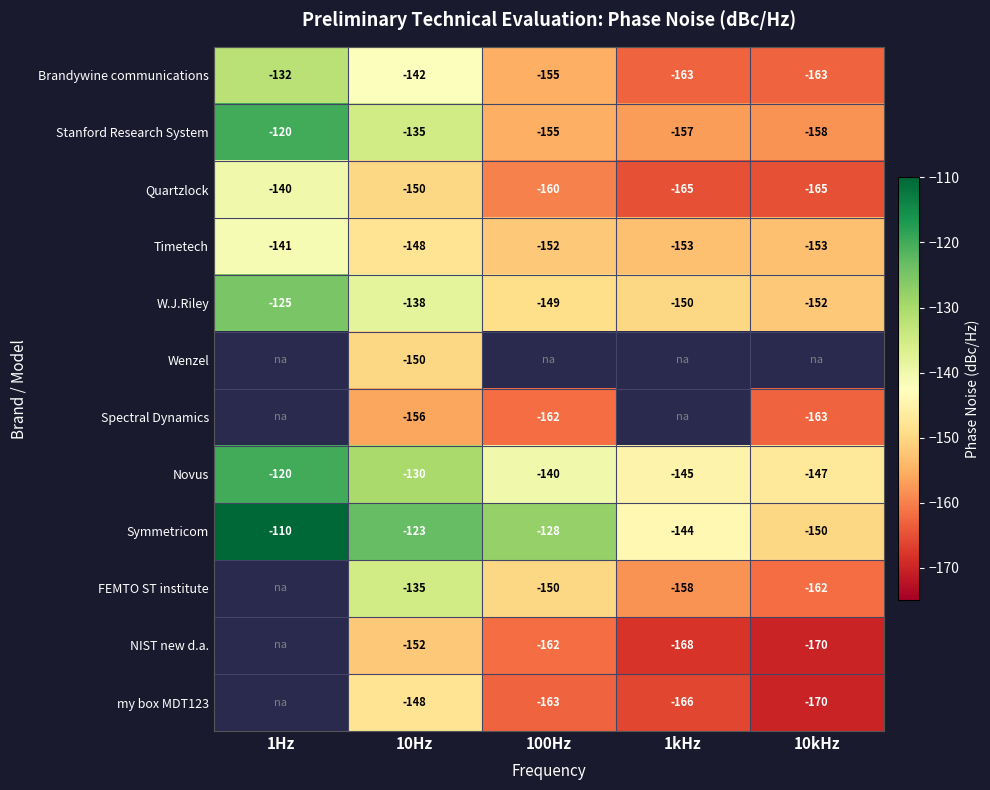

What is the difference between the Brandywine communications values at 100Hz and 10kHz?

8